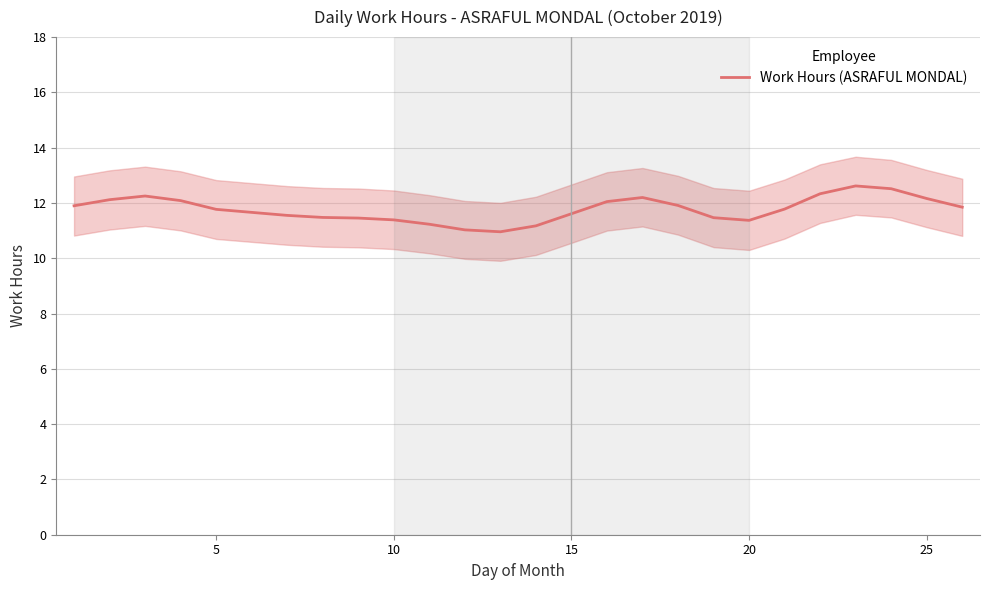

Count the number of values greater than 11.

24